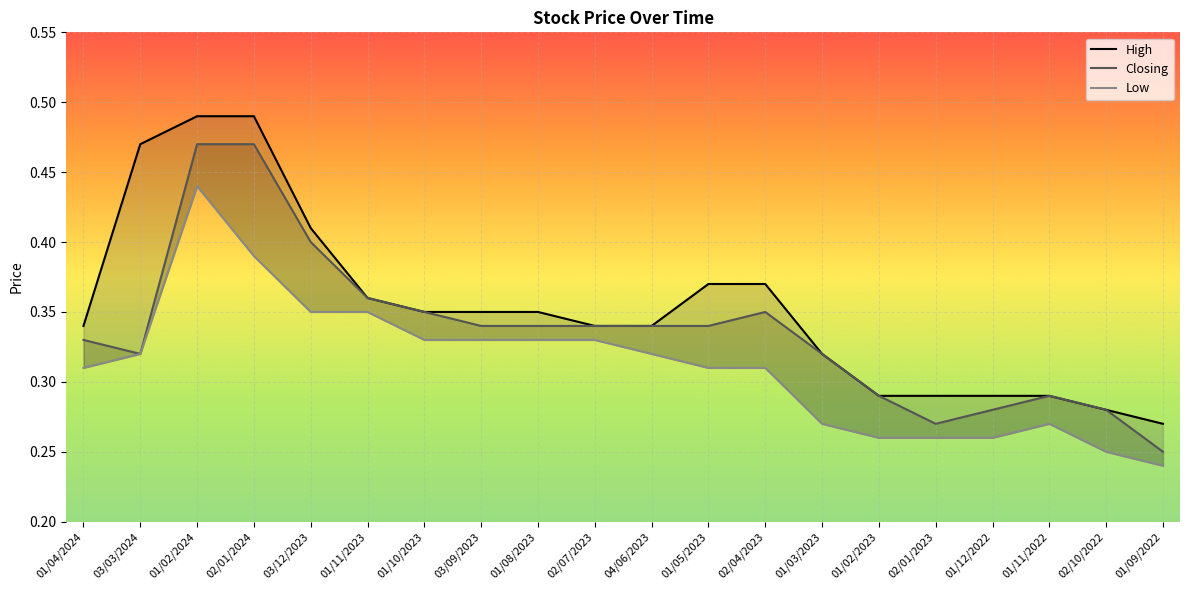

What is the label of the 17th point from the left?

01/12/2022